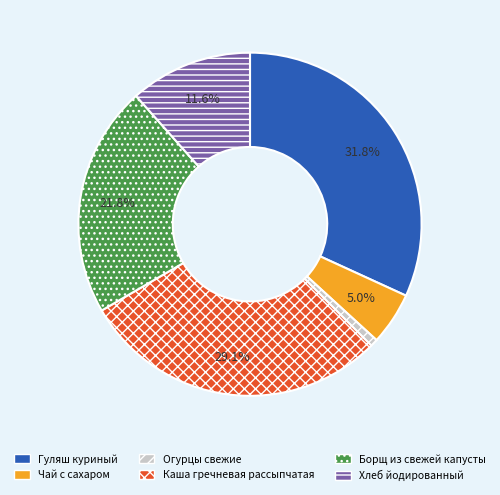

To the nearest percent, what is the difference between the Борщ из свежей капусты and Огурцы свежие slice percentages?

21%